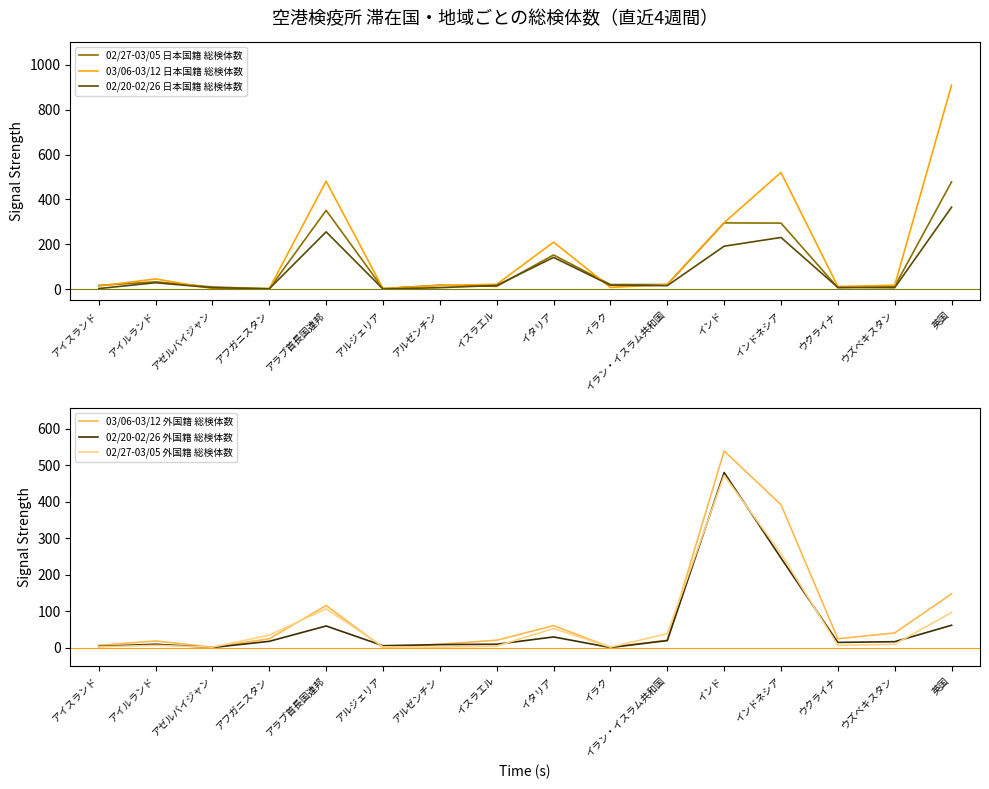

What is the average value of the 02/20-02/26 日本国籍 総検体数 series?

80